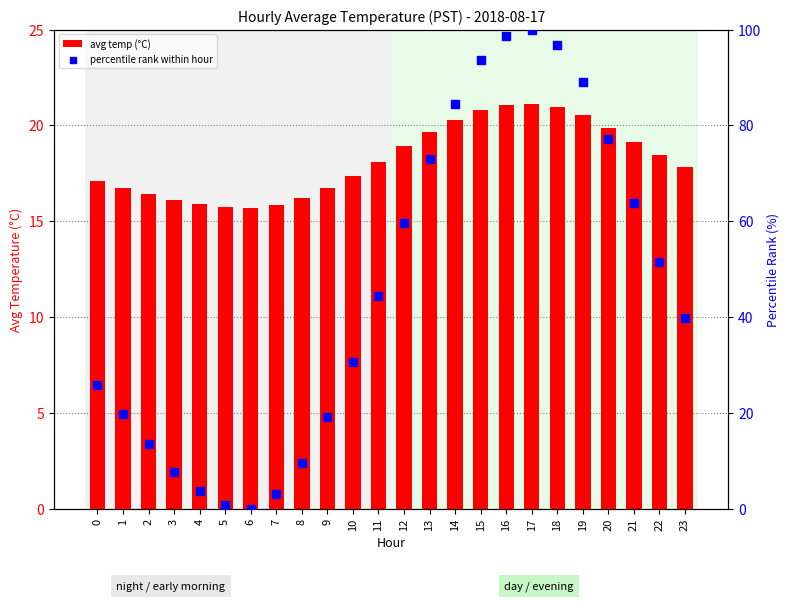

At how many categories does at least one series exceed 28?

14